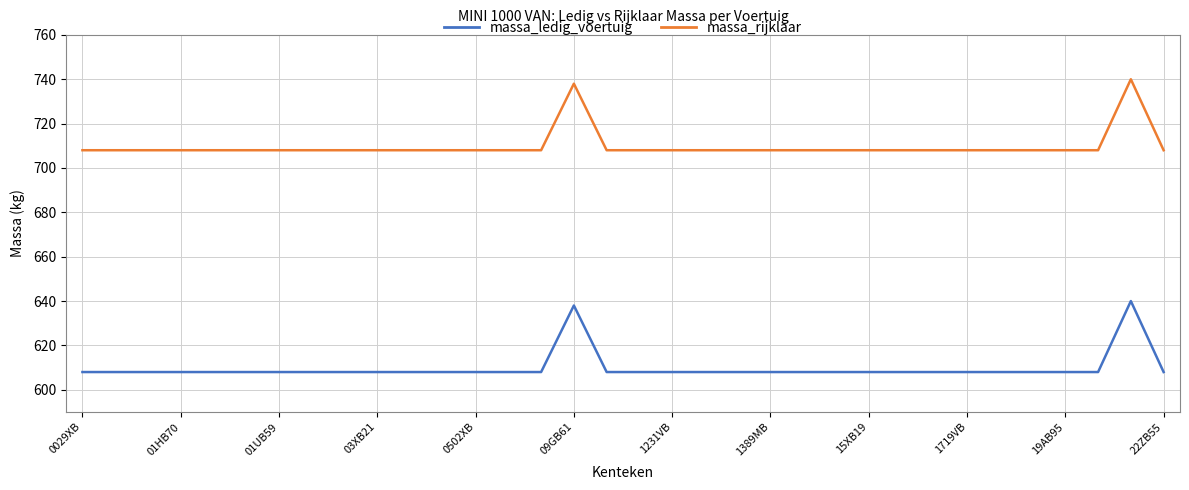

What is the difference between the maximum and minimum values in the massa_rijklaar series?

32